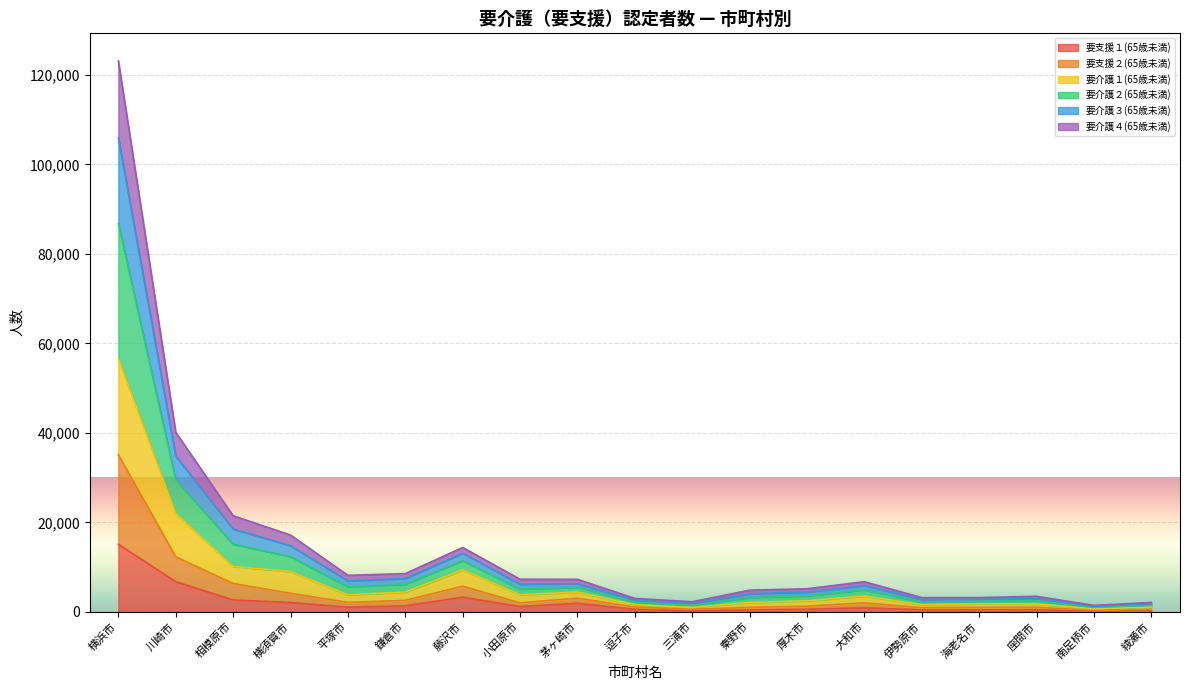

True or false: 要支援１(65歳未満) and 要介護２(65歳未満) intersect in this chart.

False